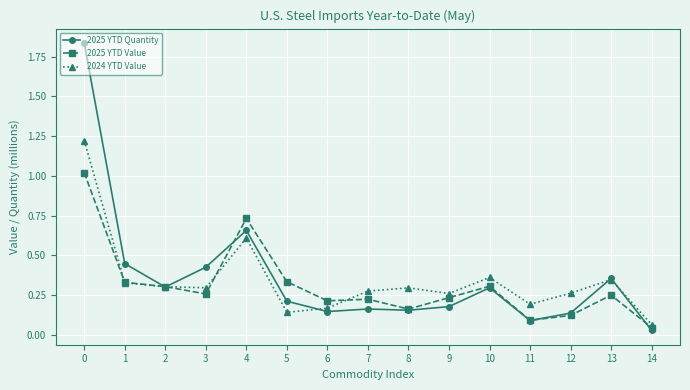

Which label corresponds to the smallest value in the chart?

14